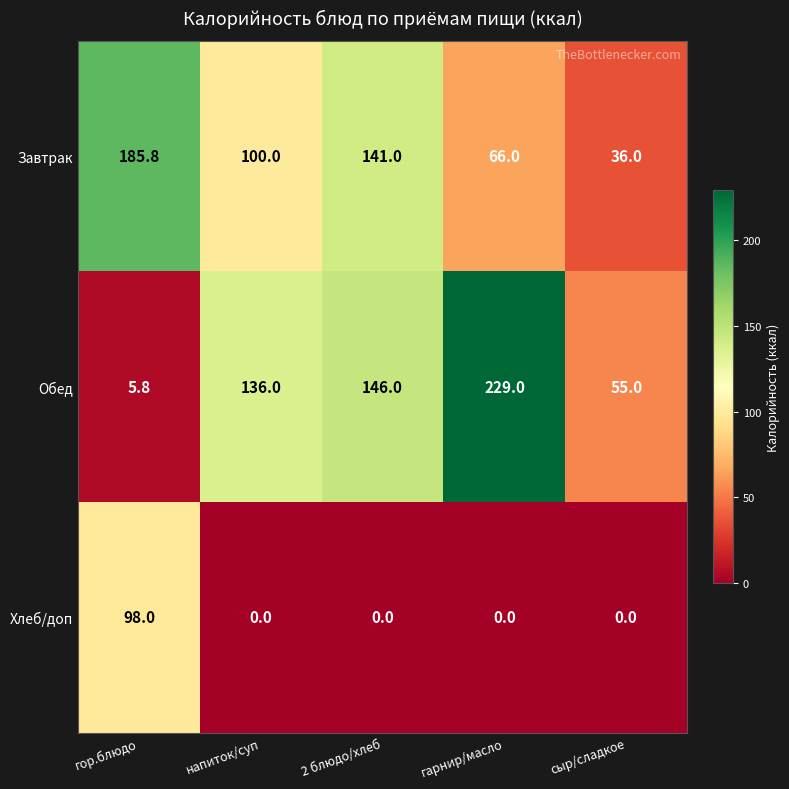

How many distinct data groups are displayed?

3